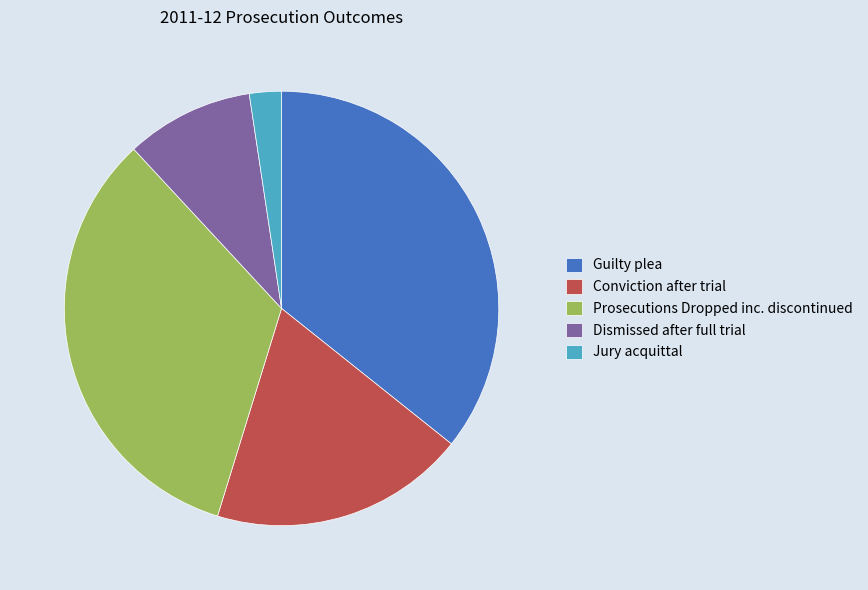

True or false: Guilty plea accounts for 36% of the total.

True